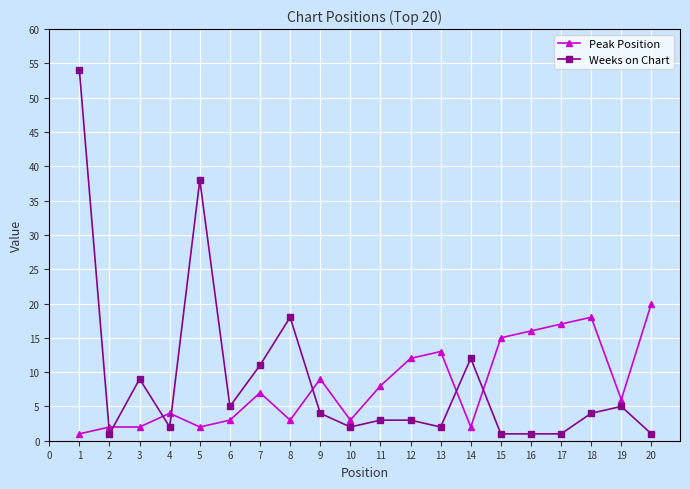

At which label is Peak Position closest to 10?

9